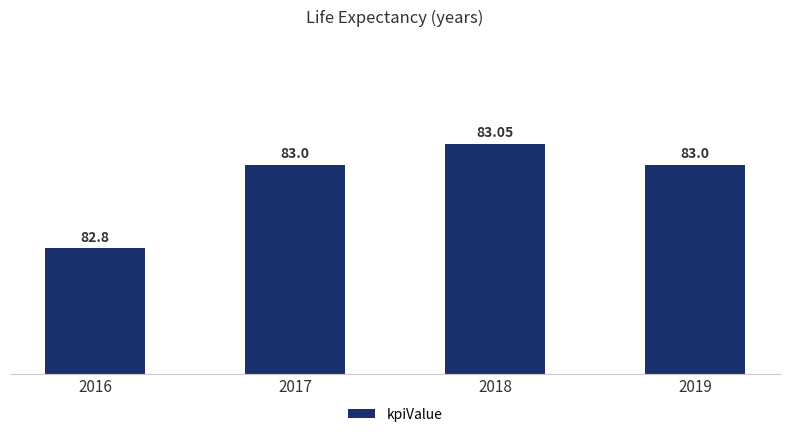

True or false: the data shows 109.4 at 2017.

False